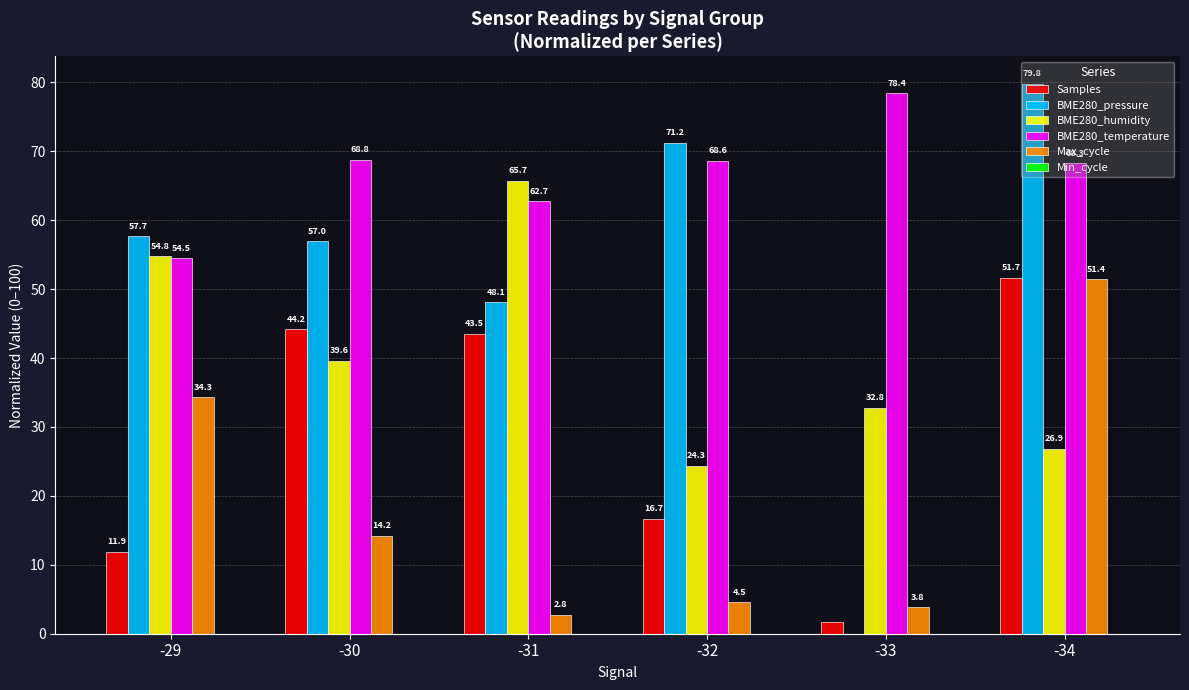

Between -32 and -33, which series saw the biggest shift?

BME280_pressure